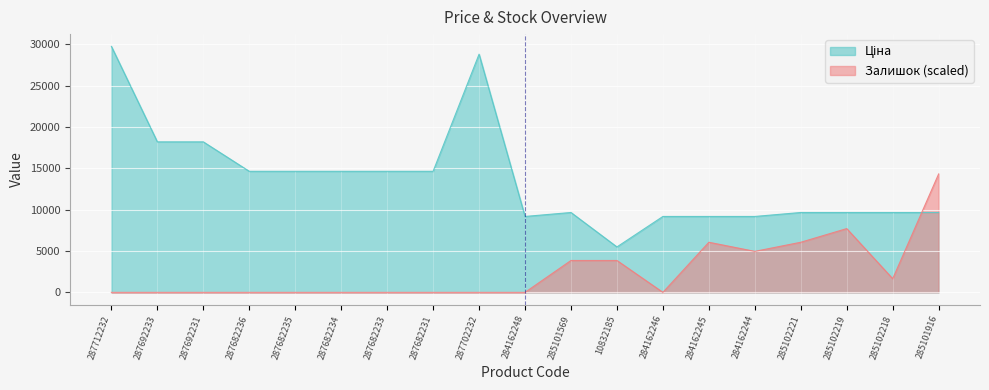

At which category is the sum across all series the highest?

287712232